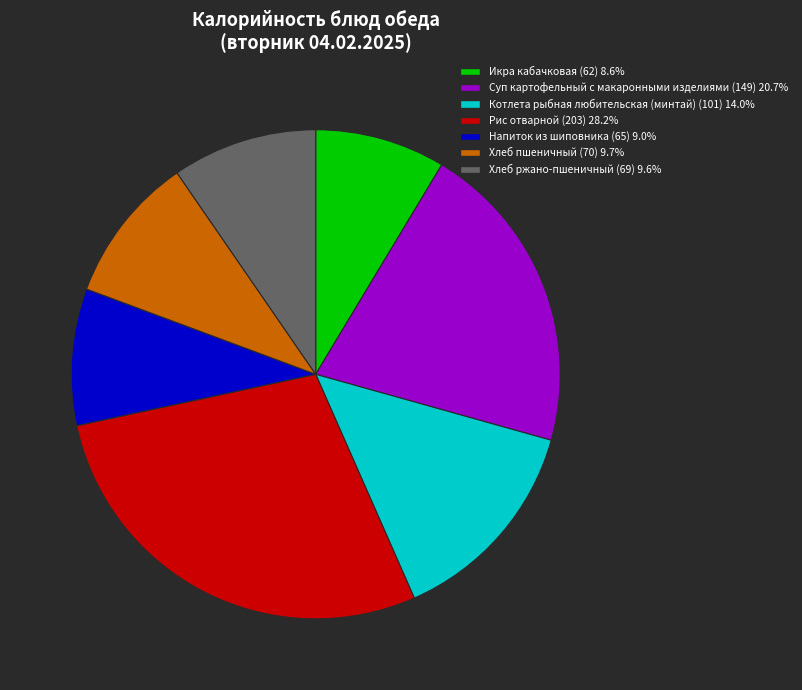

Approximately how many times larger is the value at Рис отварной compared to Напиток из шиповника?

3.1